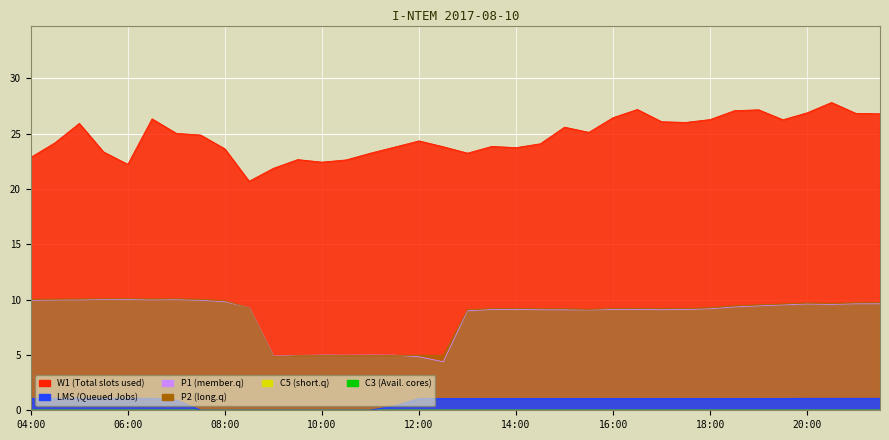

Does the chart display data point markers on the line(s)?

No